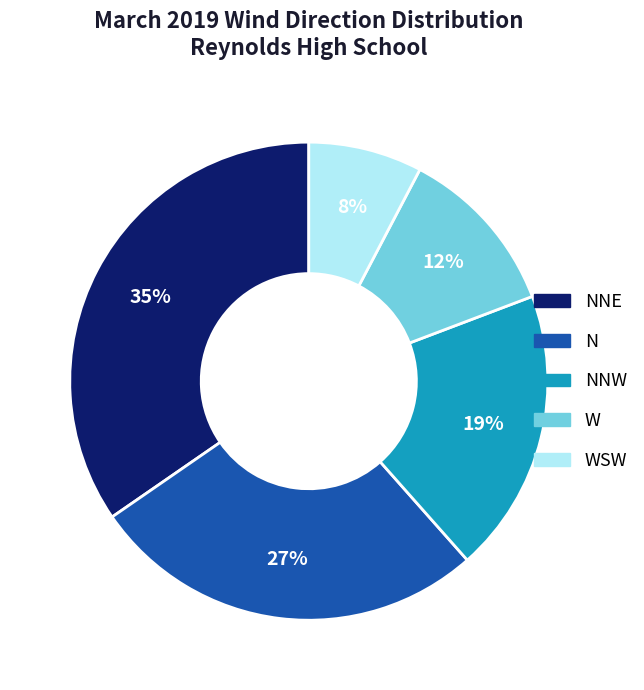

Is there any slice that represents more than half of the pie?

No